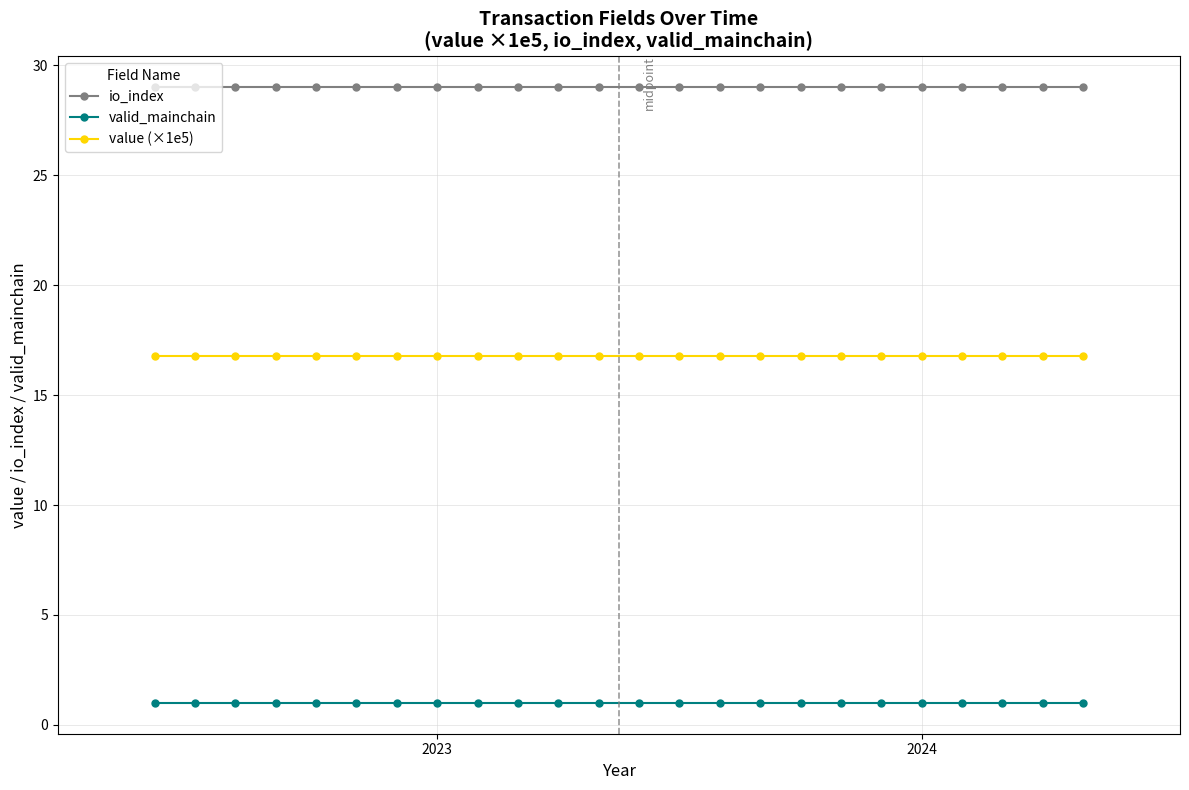

What is the value of the value (×1e5) point at the 5th from the left?

16.8